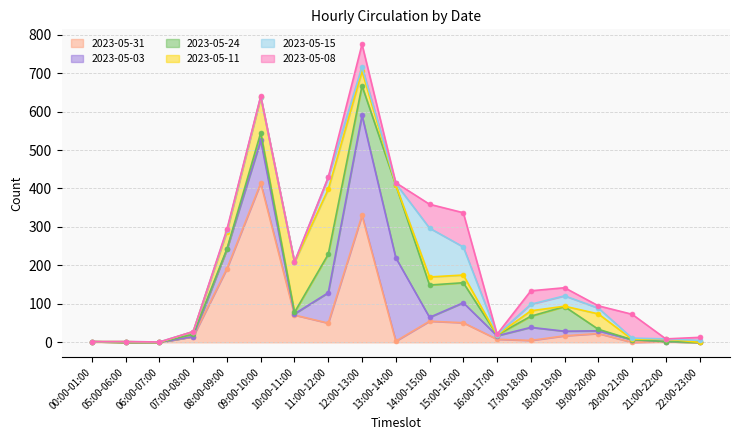

What is the label of the 11th point from the right?

12:00-13:00